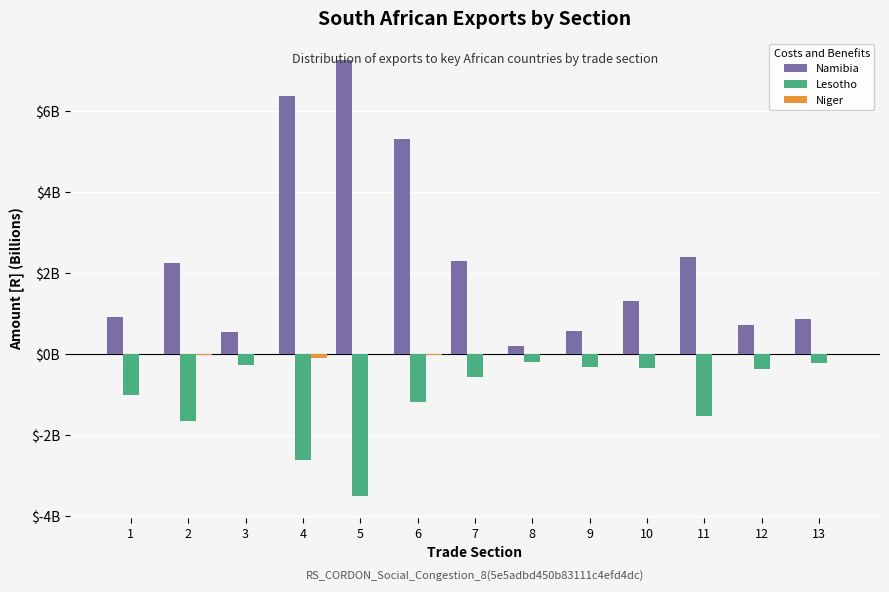

What is the difference between the maximum and minimum values in the Lesotho series?

3.3